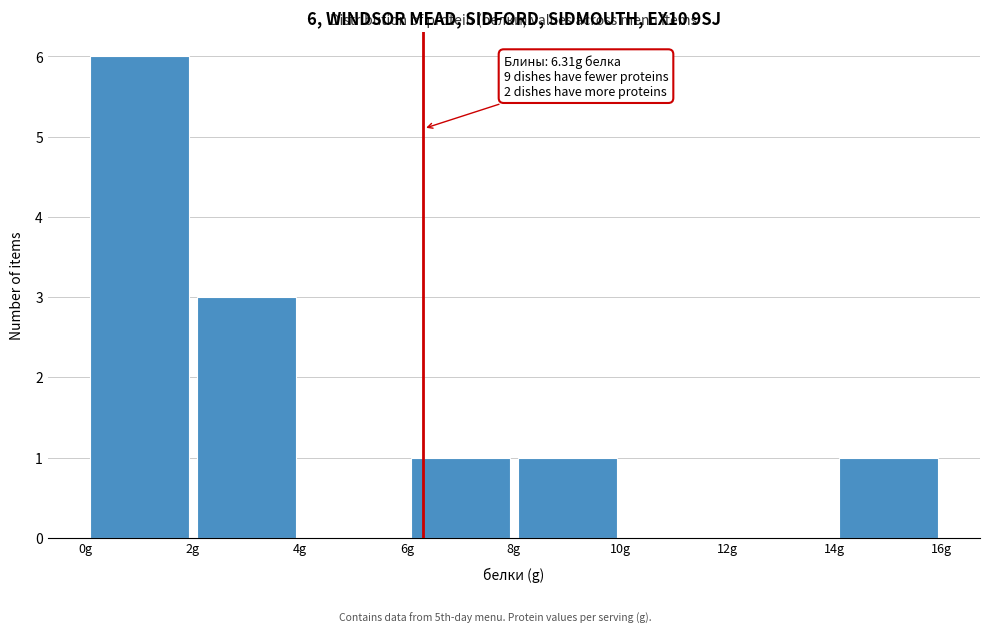

Which range on the x-axis has the tallest bar?

0 to 2